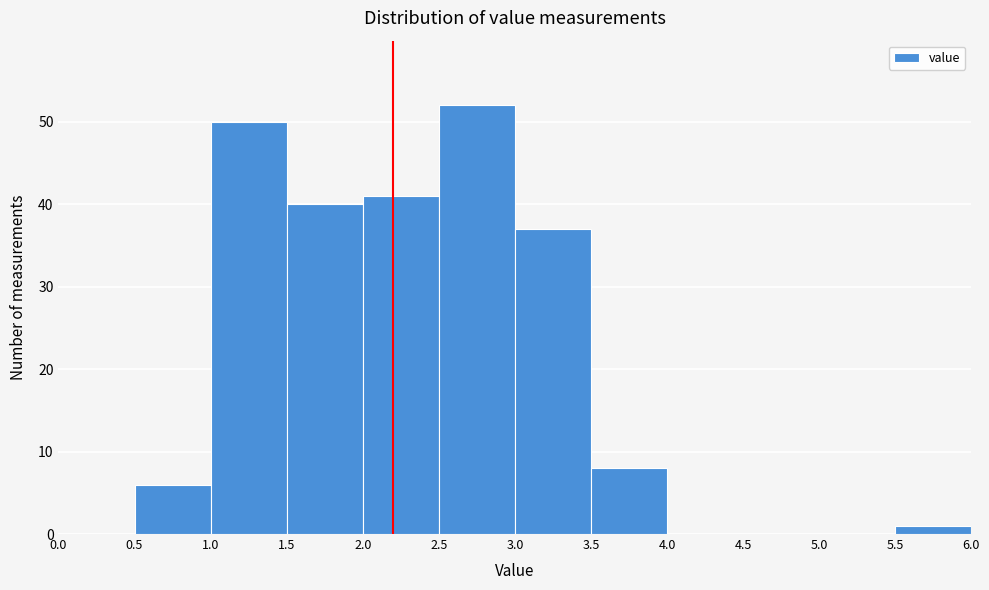

What is the height of the bar covering 0.5 to 1.0 on the x-axis? The values are not printed on the chart, so give them approximately, as read against the axis.

6